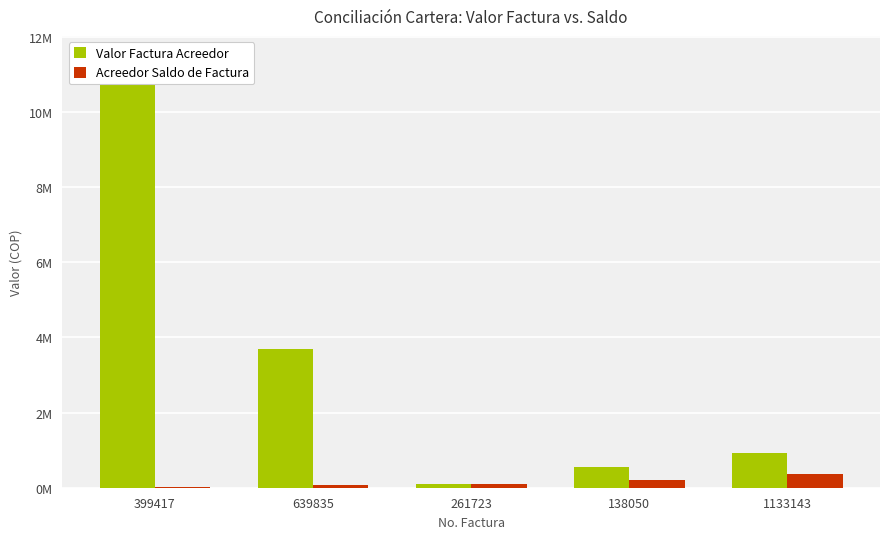

List the series in order of their overall mean, highest first.

Valor Factura Acreedor, Acreedor Saldo de Factura